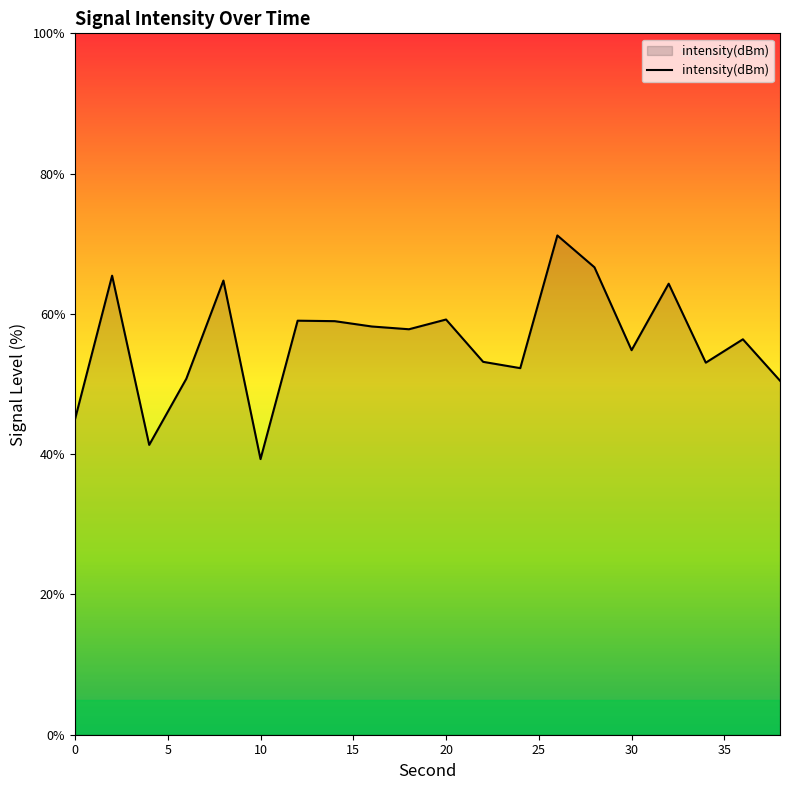

What is the maximum value shown in the chart?

71.2